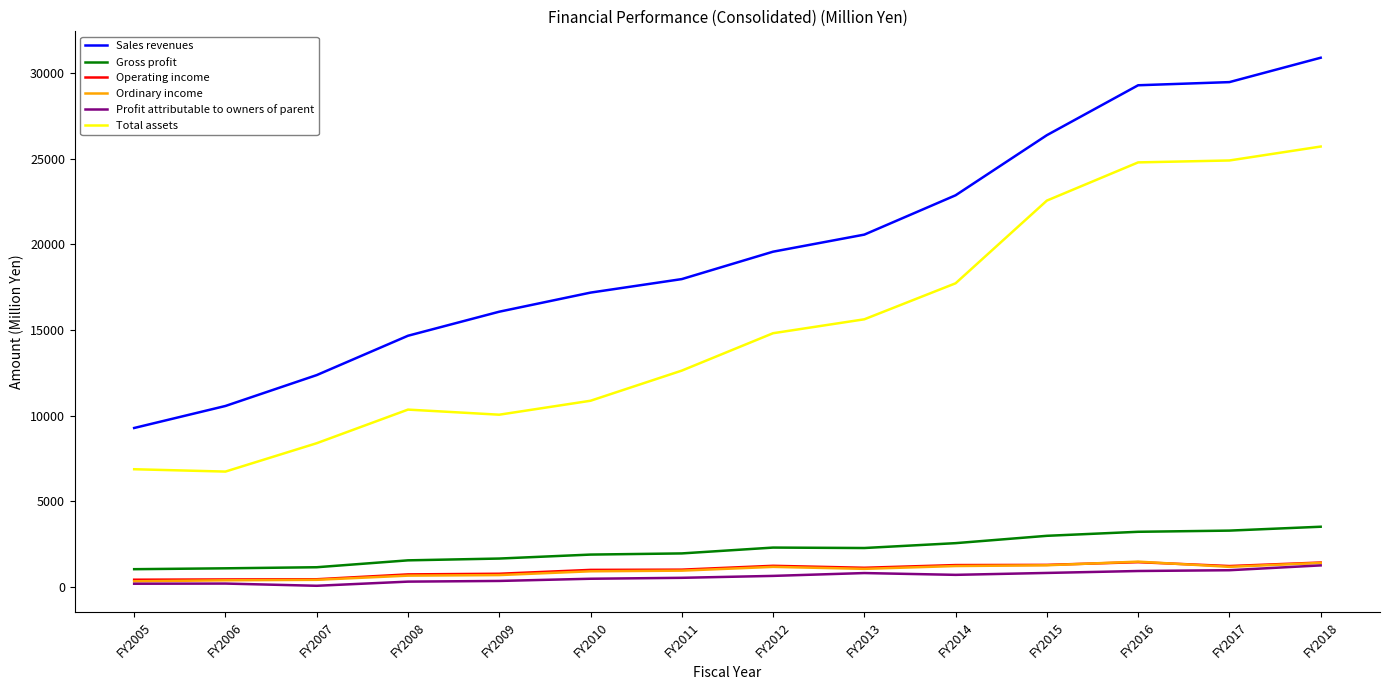

Which label corresponds to the largest value in the chart?

FY2018